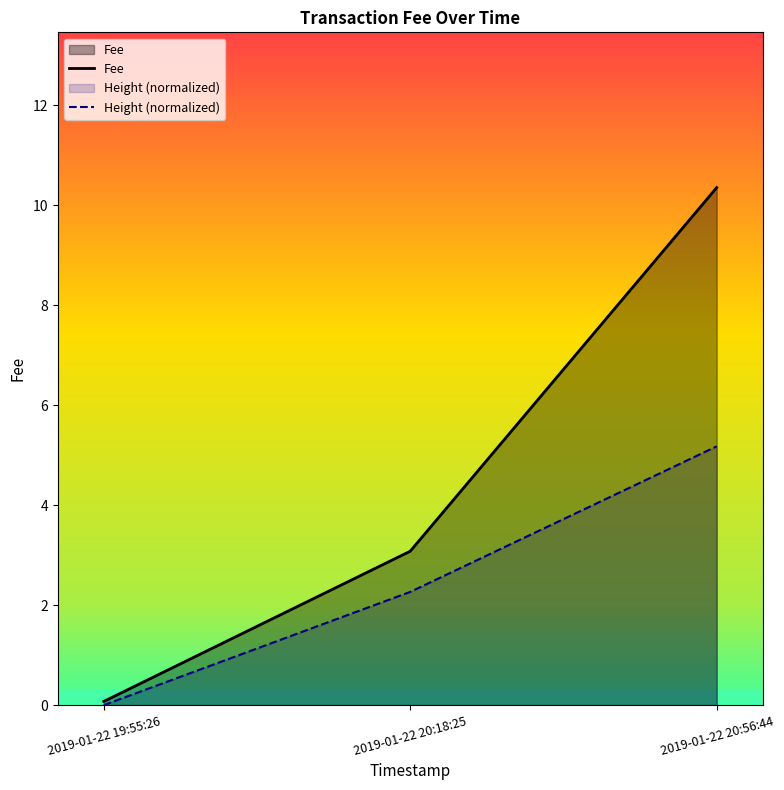

List the labels in order of value, smallest first.

2019-01-22 19:55:26, 2019-01-22 20:18:25, 2019-01-22 20:56:44